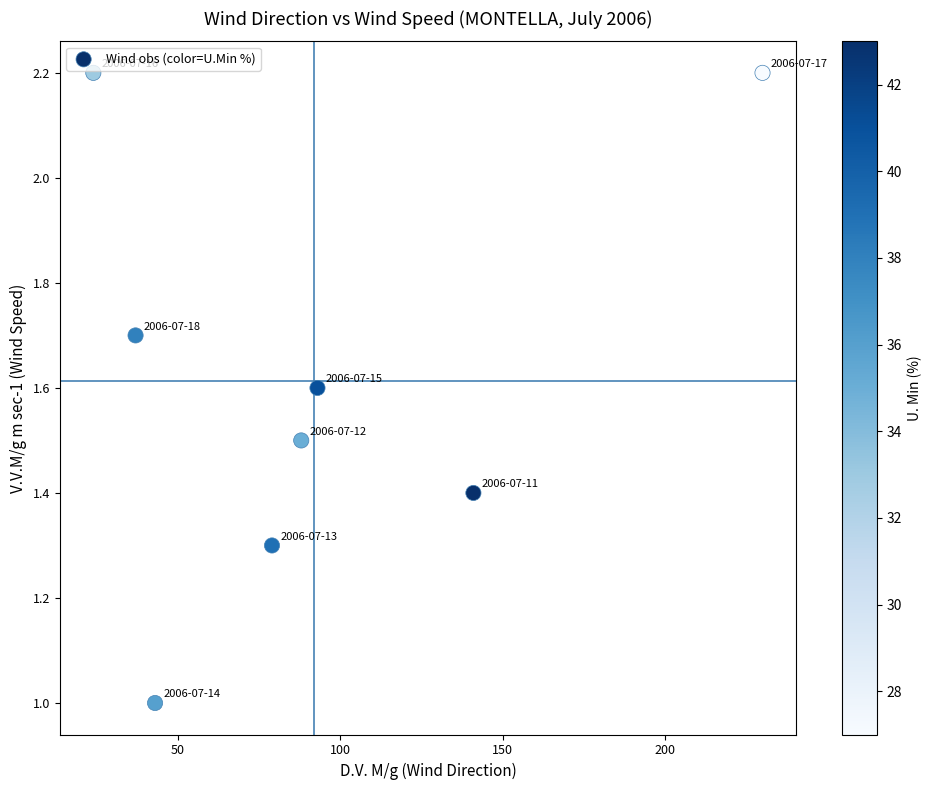

What is the range of Y values (max minus min)?

1.2